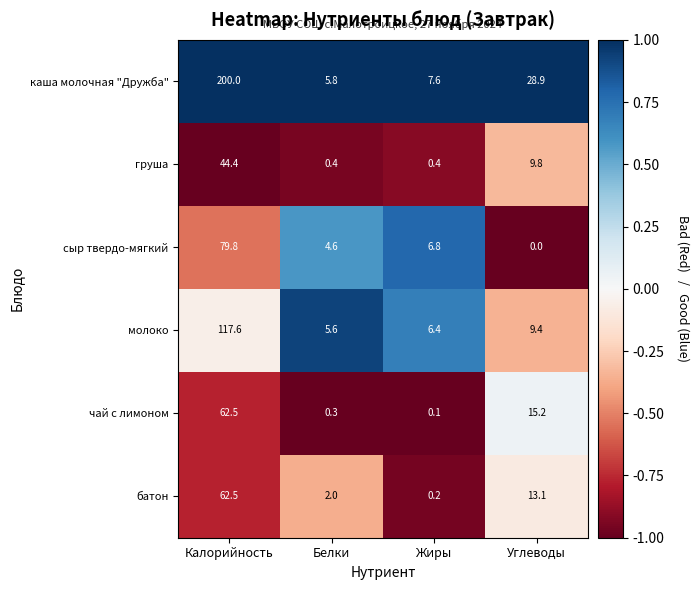

What is the approximate value of батон at Углеводы?

13.1